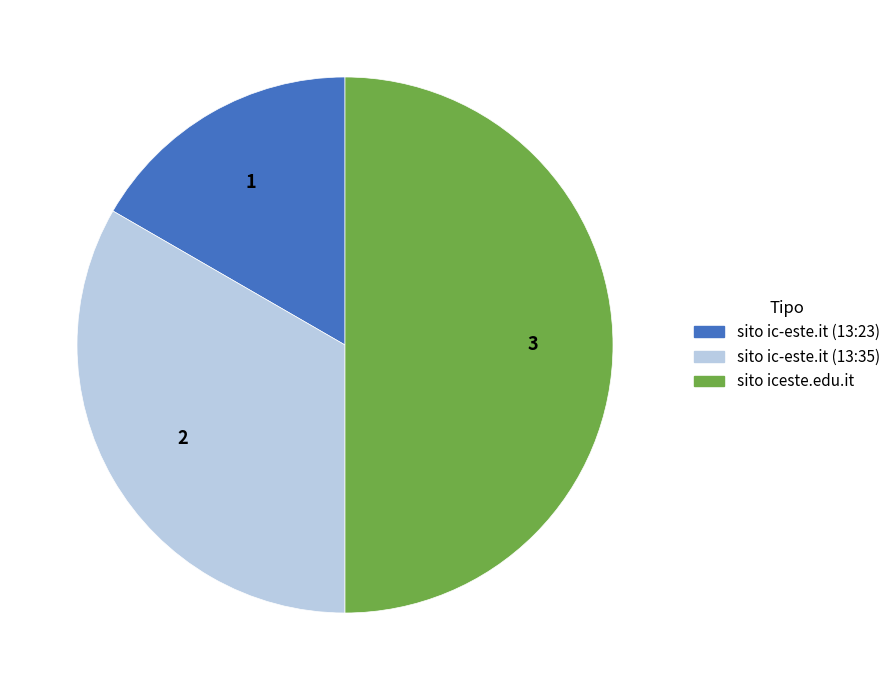

Rank the categories by value from lowest to highest.

sito ic-este.it (13:23), sito ic-este.it (13:35), sito iceste.edu.it